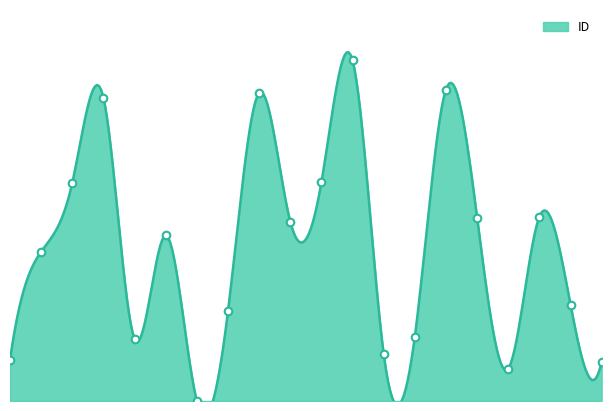

What is the change in value from 52555 to 27954?

-0.3